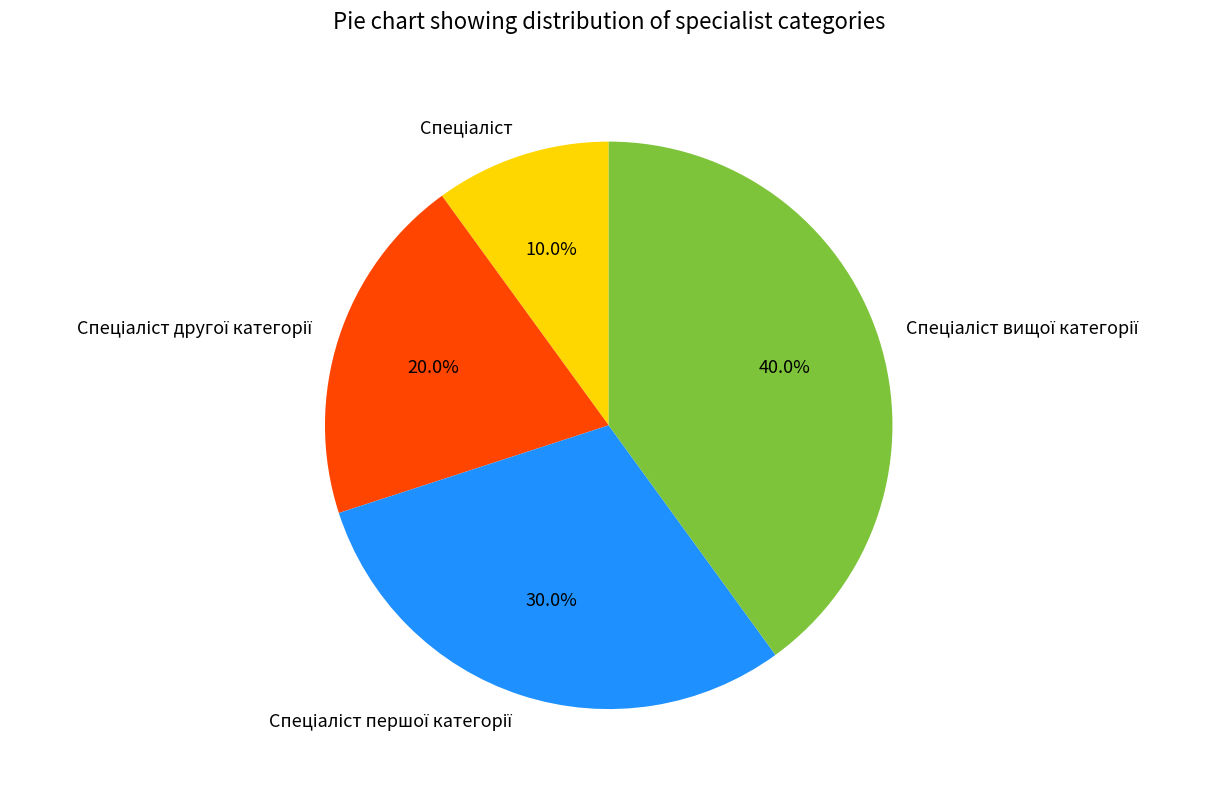

Is there a majority slice in this chart?

No